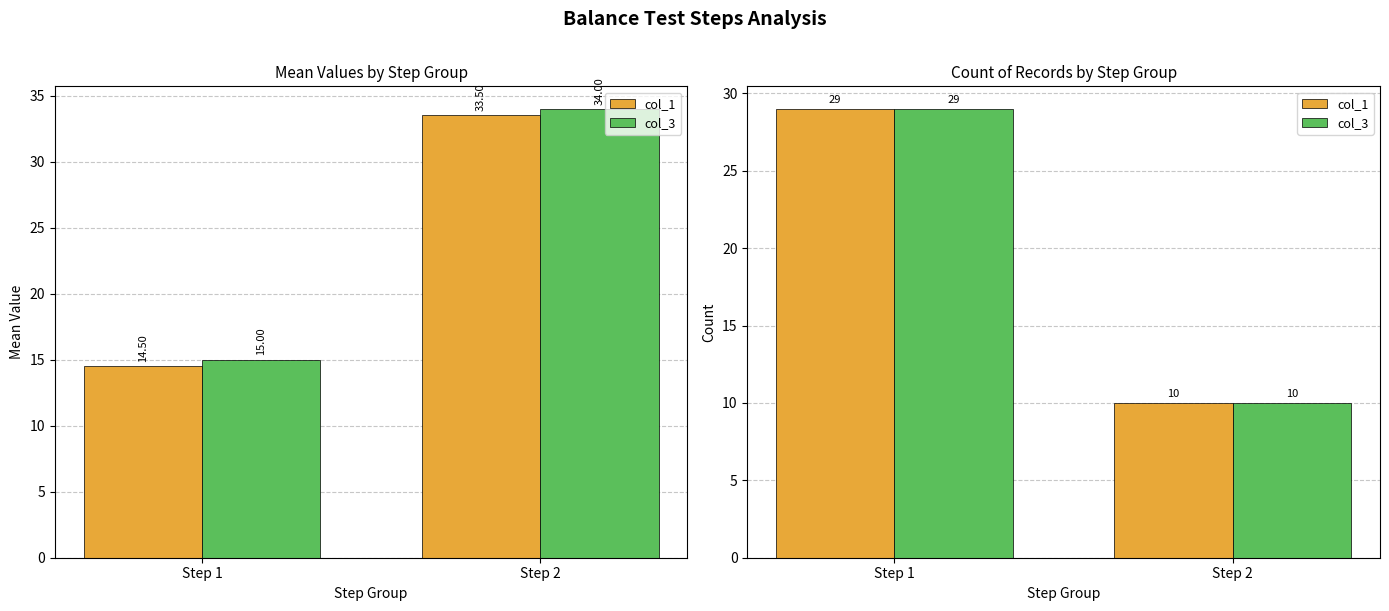

How many distinct data groups are displayed?

2